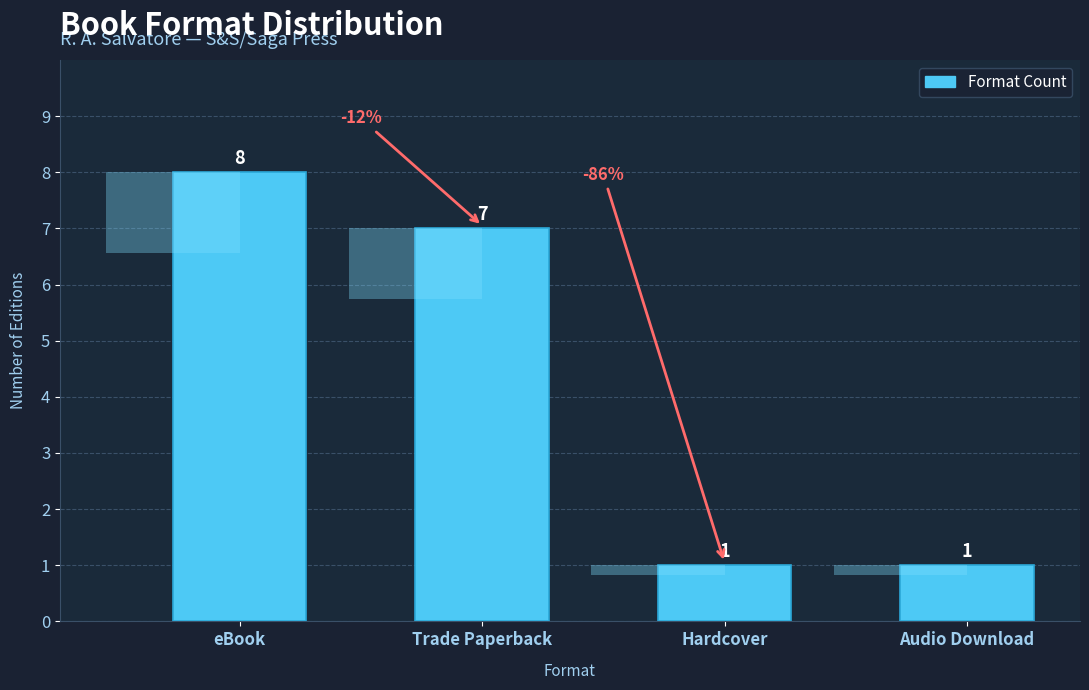

Does the chart contain stacked bars?

No